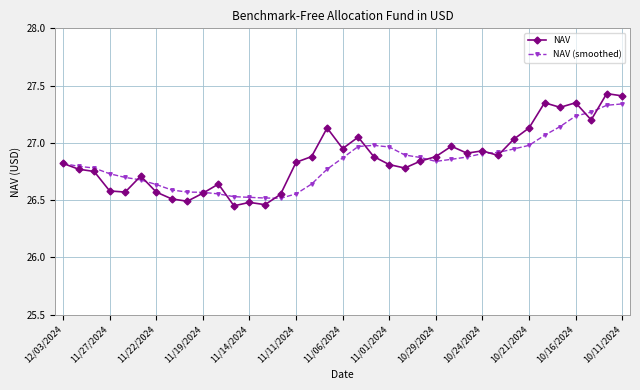

Which series has the largest range (max minus min)?

NAV